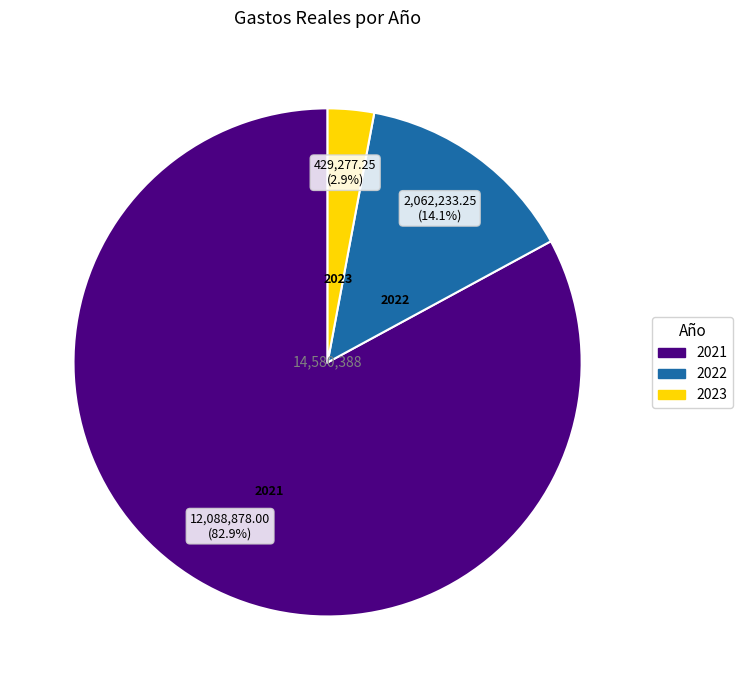

True or false: 2023 accounts for 13% of the total.

False